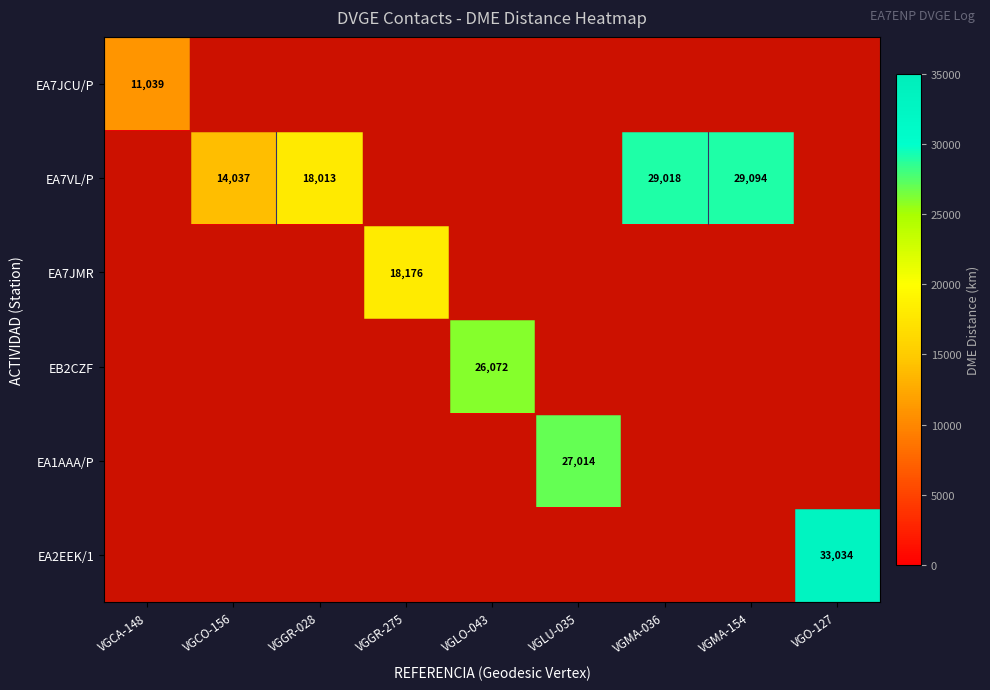

The value of EA2EEK/1 at VGO-127 is 33034. True or false?

True